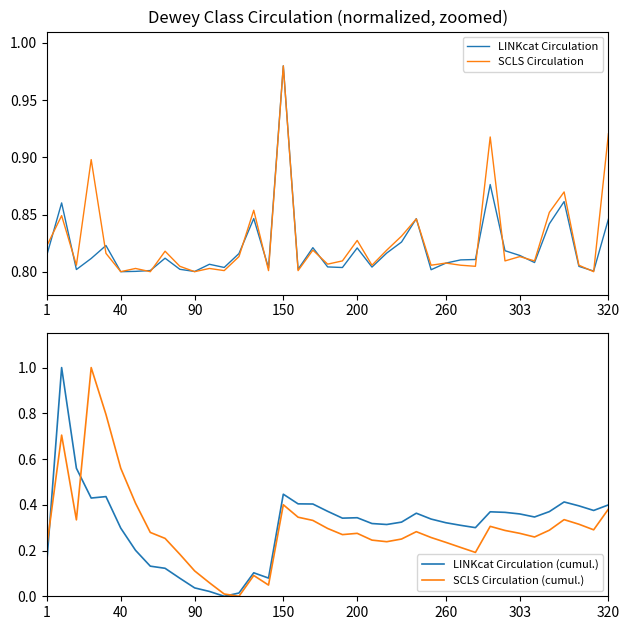

What is the value of the SCLS Circulation point at the 35th from the left?

0.9